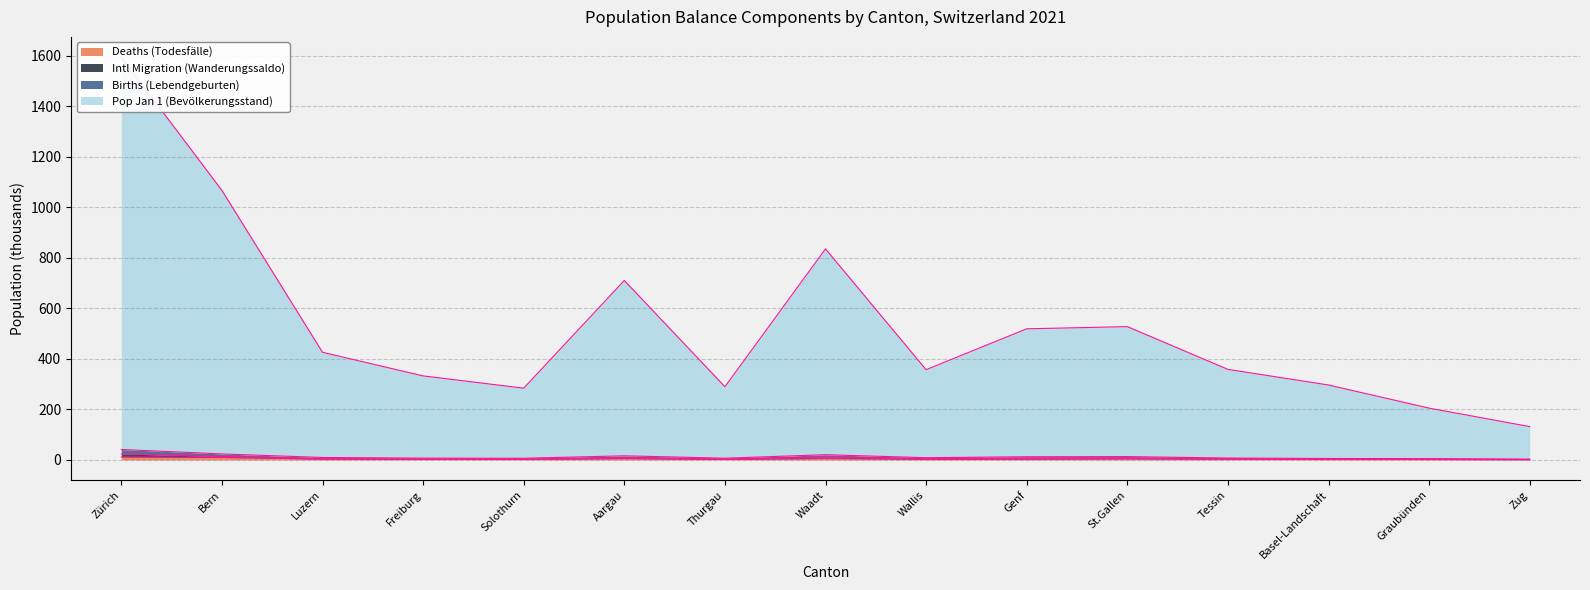

What is the label of the 3rd point from the right?

Basel-Landschaft